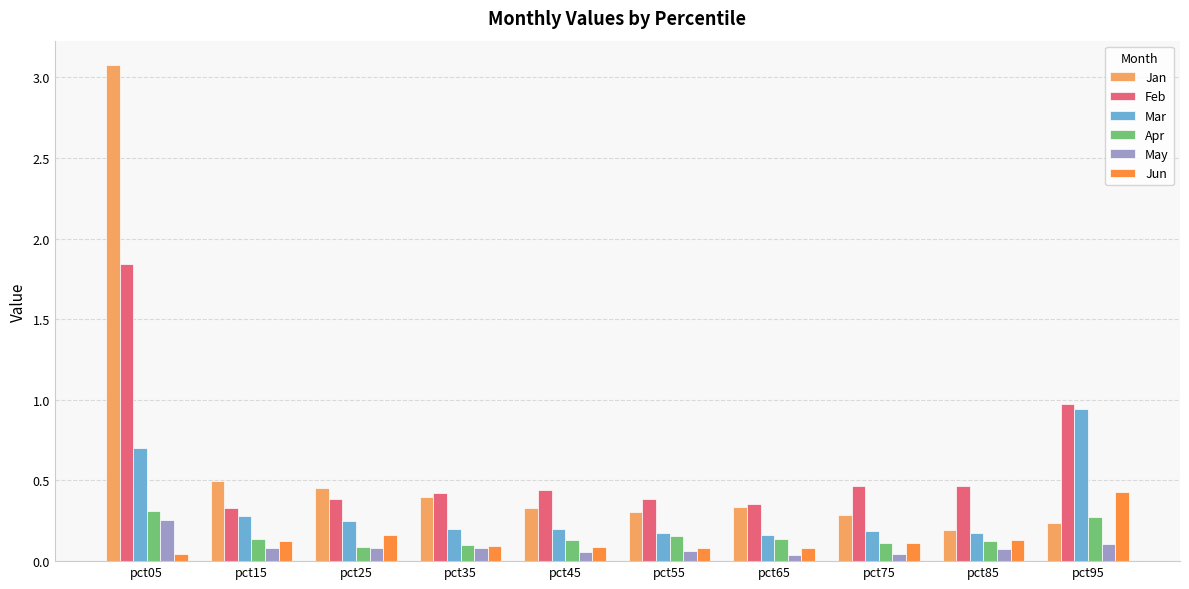

True or false: Feb has a value of 0.6 at pct55.

False